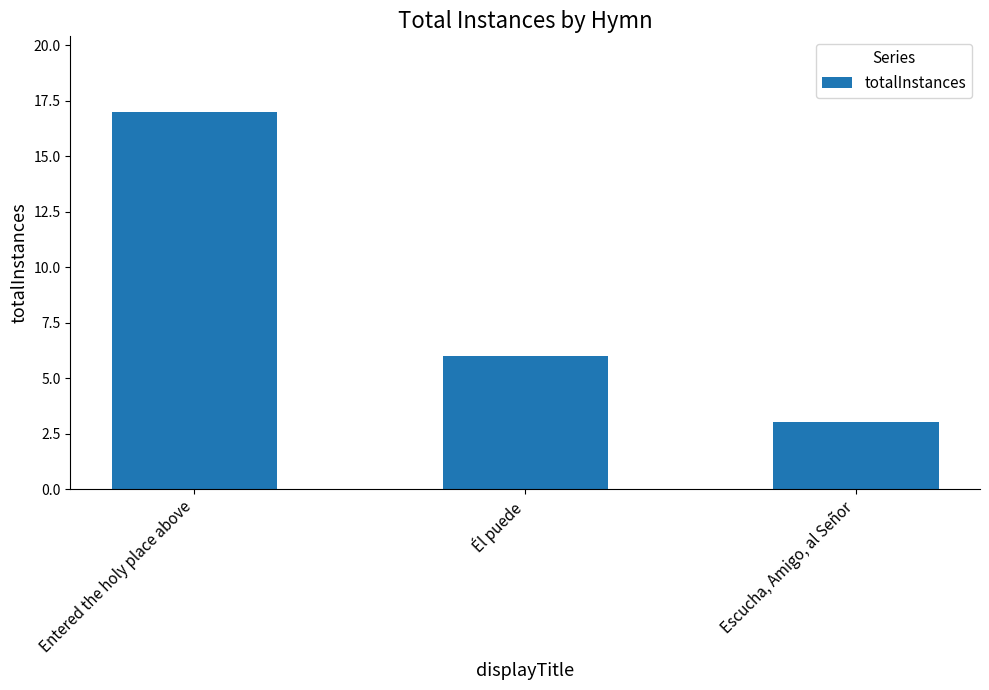

The chart shows a value of 17 at Entered the holy place above. True or false?

True